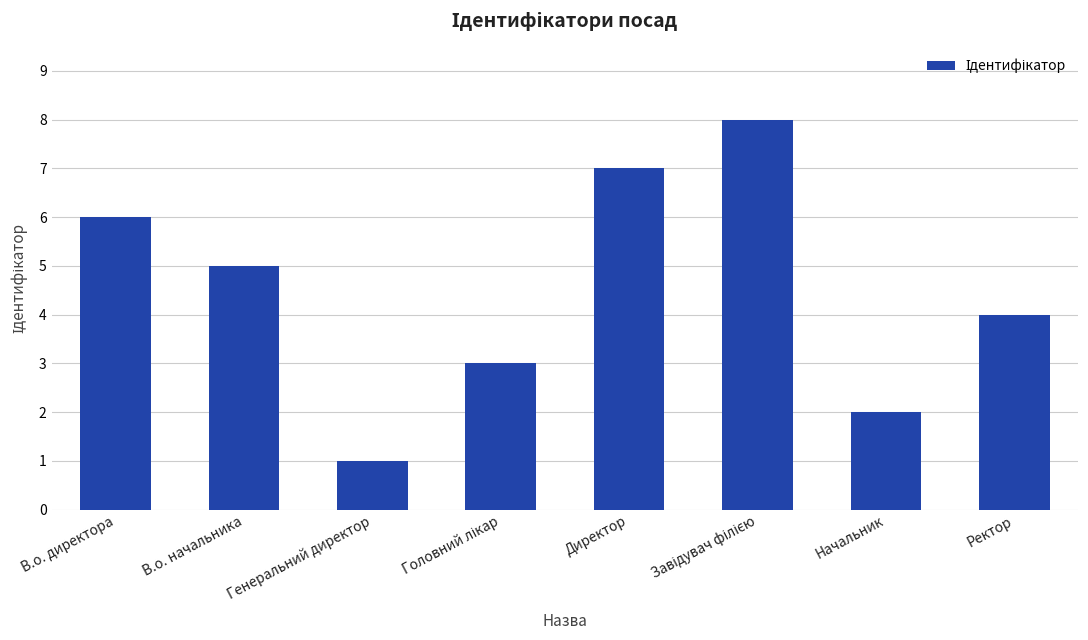

What is the difference between the maximum and minimum values?

7